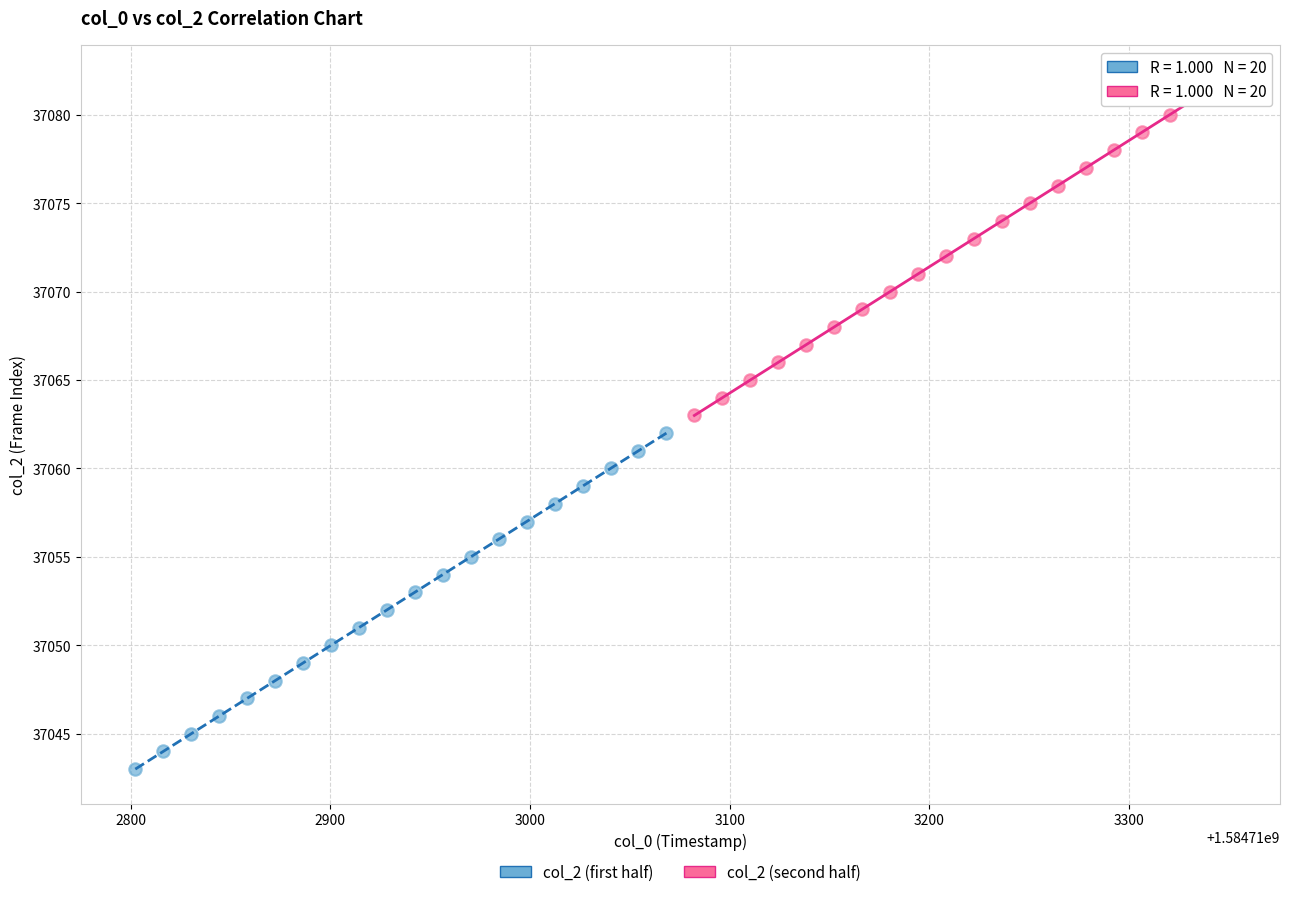

Which series reaches the maximum Y coordinate?

col_2 (second half)